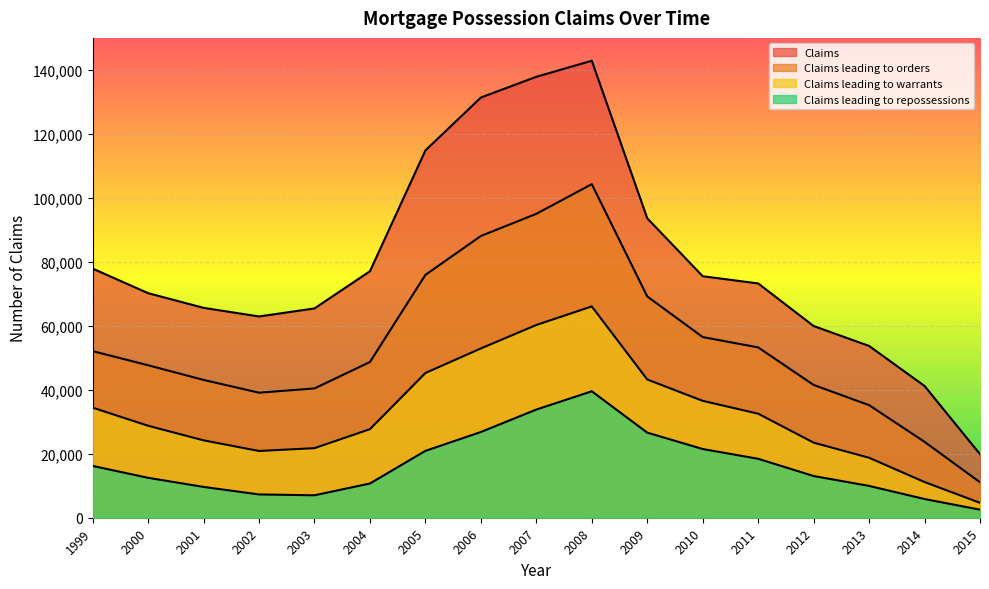

Reading left to right, what are all the values shown in this chart?

Claims: 1999=77818	2000=70140	2001=65555	2002=62862	2003=65373	2004=76993	2005=114733	2006=131248	2007=137725	2008=142741	2009=93533	2010=75431	2011=73181	2012=59877	2013=53659	2014=41151	2015=19852
Claims leading to orders: 1999=52034	2000=47620	2001=43044	2002=39057	2003=40385	2004=48637	2005=75849	2006=88003	2007=94924	2008=104188	2009=69111	2010=56429	2011=53200	2012=41473	2013=35168	2014=23704	2015=11080
Claims leading to warrants: 1999=34375	2000=28728	2001=24169	2002=20845	2003=21731	2004=27666	2005=45203	2006=52875	2007=60204	2008=65998	2009=43177	2010=36507	2011=32494	2012=23454	2013=18731	2014=11149	2015=4650
Claims leading to repossessions: 1999=16181	2000=12465	2001=9626	2002=7274	2003=7013	2004=10694	2005=20882	2006=26777	2007=33788	2008=39497	2009=26584	2010=21461	2011=18409	2012=13028	2013=9937	2014=5845	2015=2520